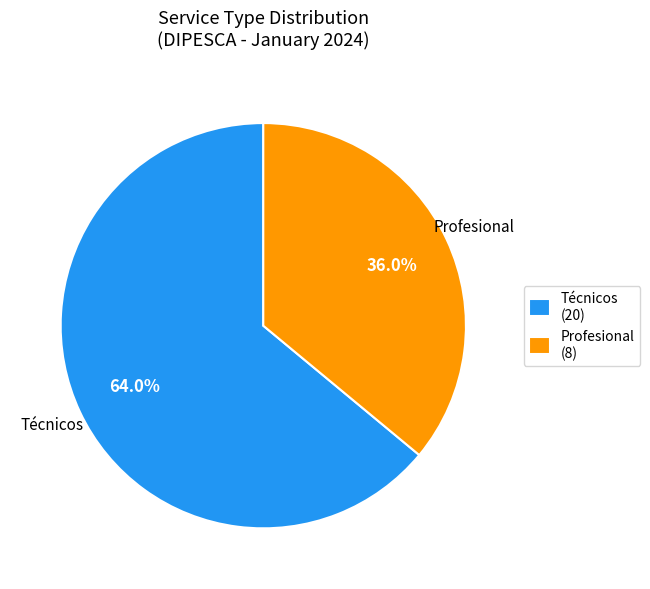

Is there any slice that represents more than half of the pie?

Yes